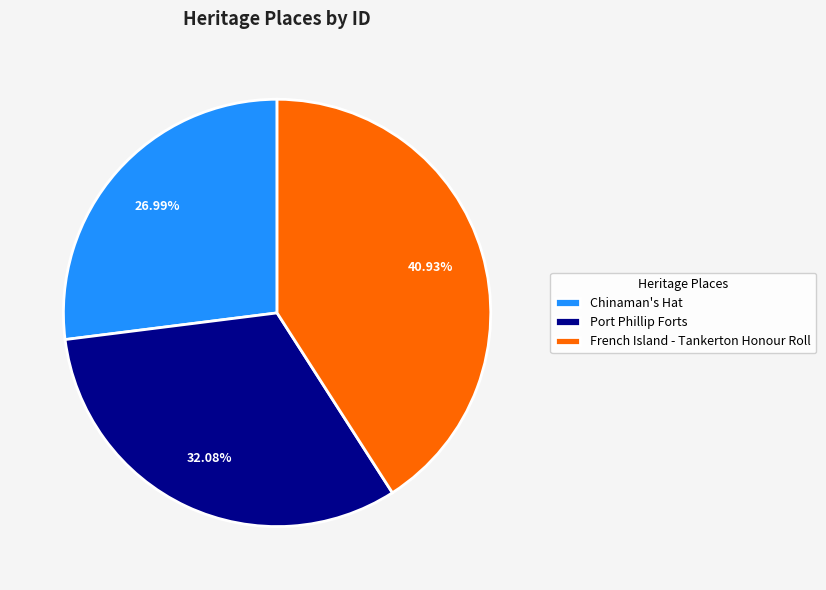

To the nearest percent, what portion does Port Phillip Forts represent?

32%